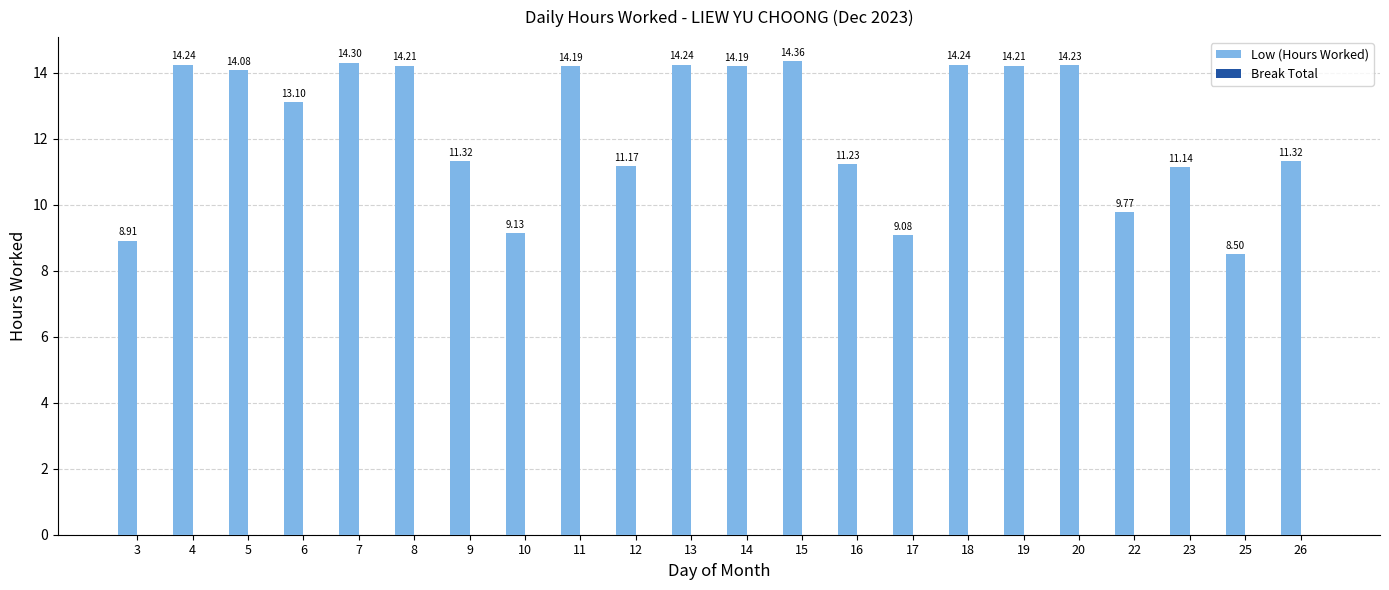

Are the bars horizontal?

No